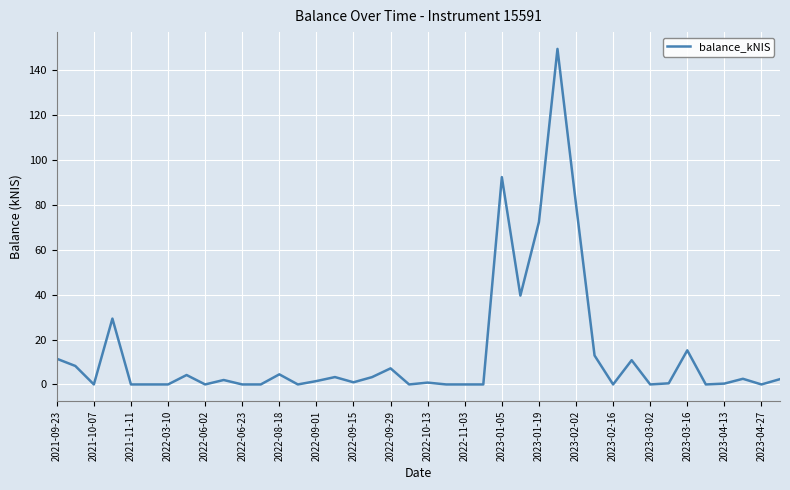

What is the difference between the maximum and minimum values?

149.6